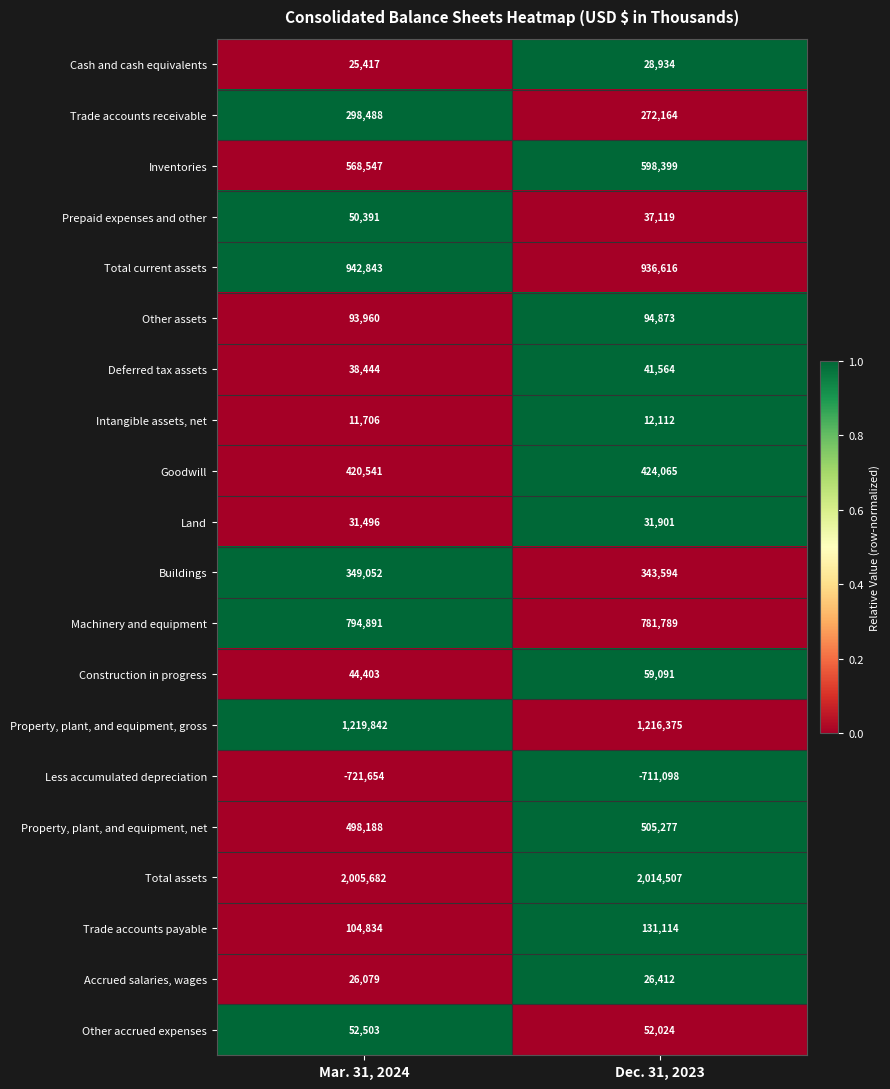

Between Mar. 31, 2024 and Dec. 31, 2023, which series saw the biggest shift?

Inventories